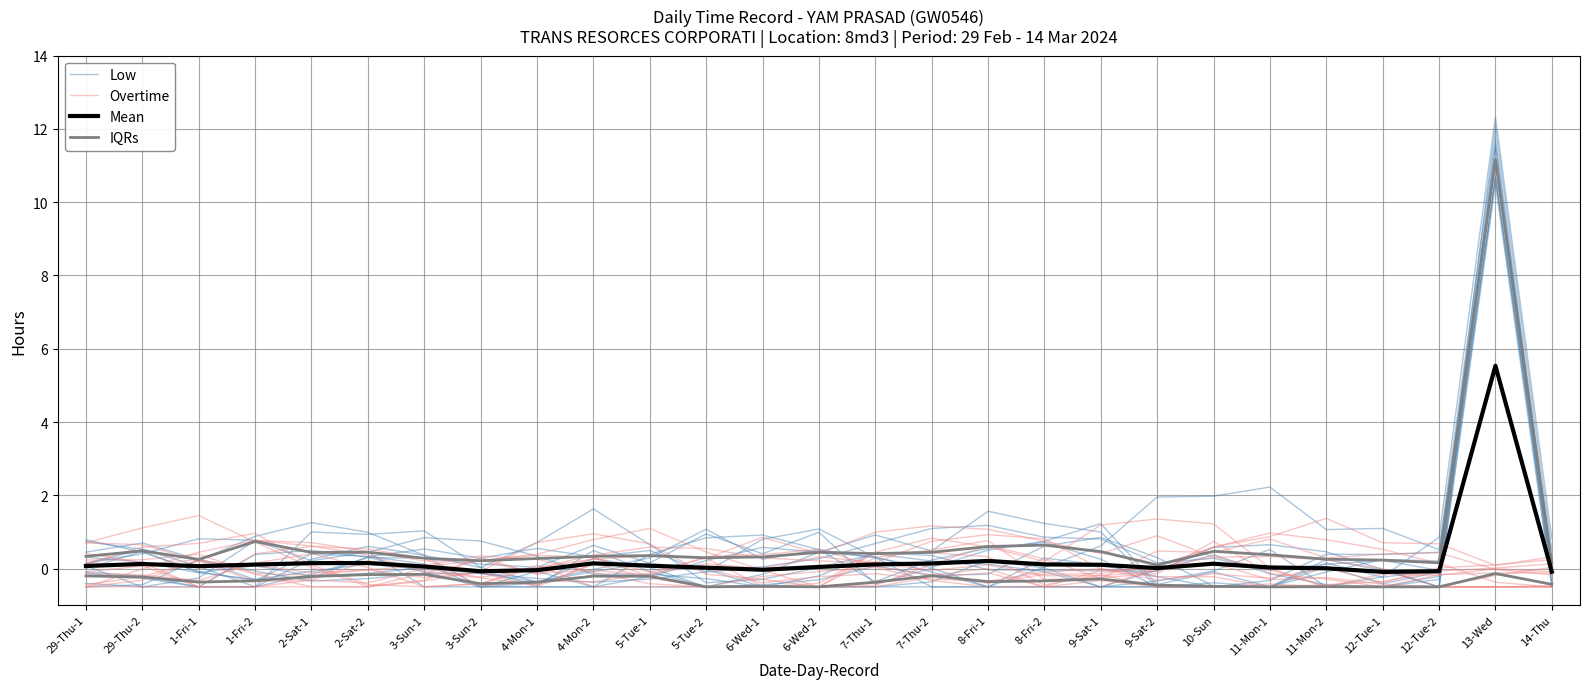

What is the value of the Mean point at the 25th from the left?

-0.1